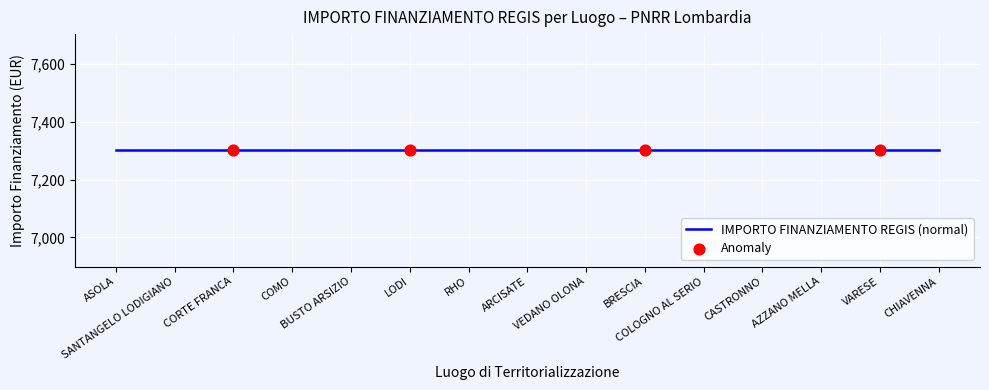

At which category is the sum across all series the highest?

ASOLA